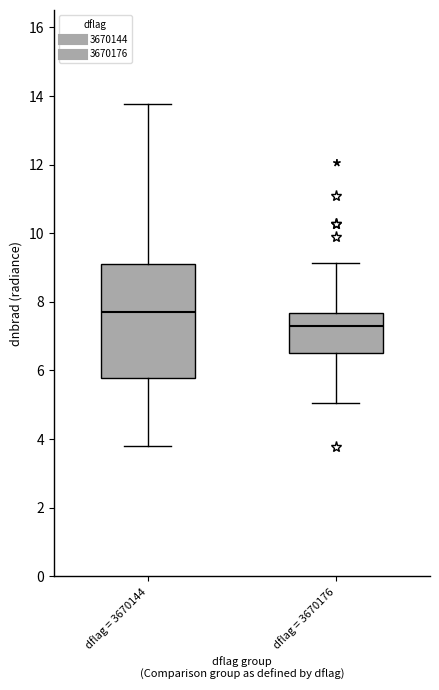

Reading left to right, transcribe this box plot: for each box, give where its median line is, the range the box spans, and where its two whiskers end, as read against the y-axis. The values are not printed on the chart, so give them approximately, as read against the axis.

dflag = 3670144: median 7.6, box 5.8 to 9.0, whiskers 3.8 to 13.8
dflag = 3670176: median 7.2, box 6.6 to 7.6, whiskers 5.0 to 9.2